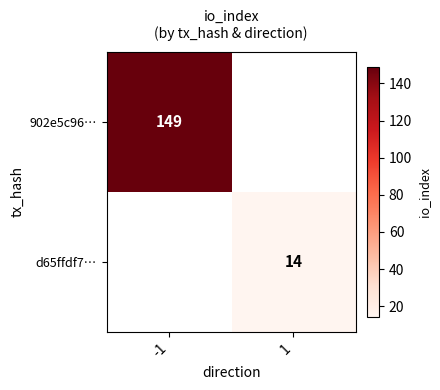

True or false: d65ffdf7… has a value of 20.9 at 1.

False